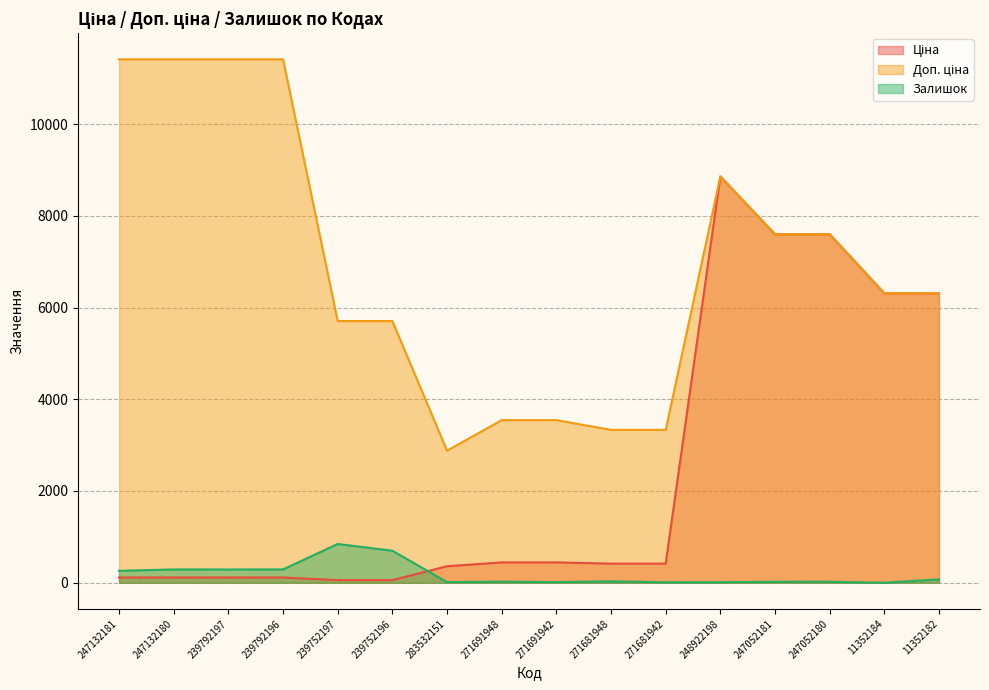

How many interior local valleys does the Доп. ціна series have?

1